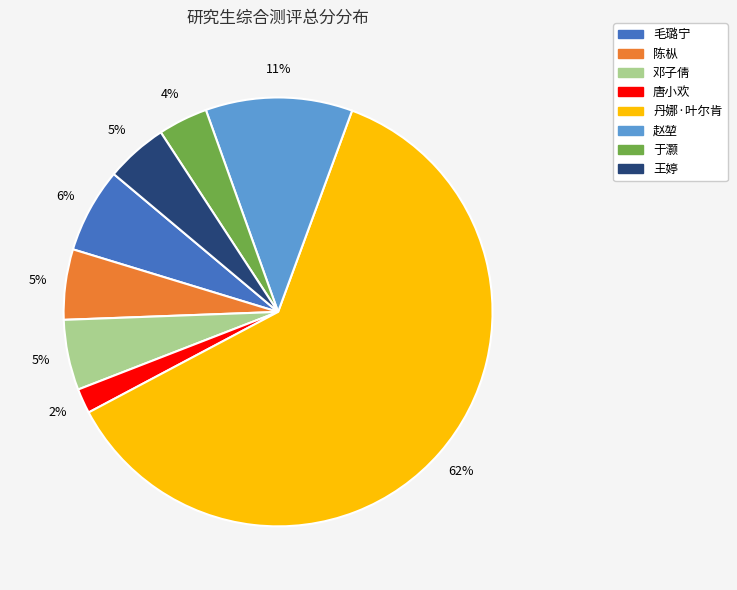

What percentage is the 赵堃 slice, to the nearest percent?

11%